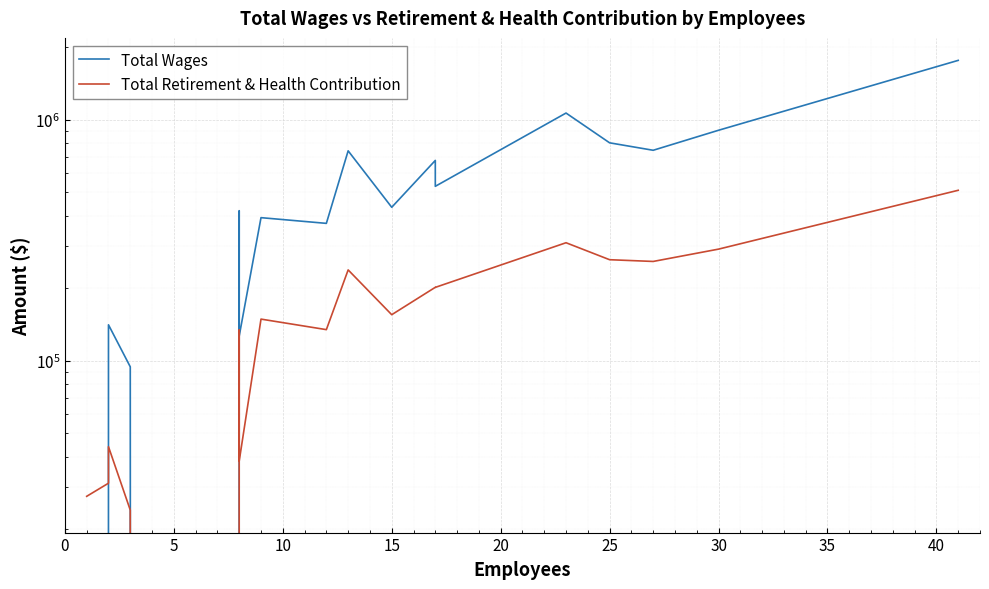

In Total Retirement & Health Contribution, how many points are higher than both neighbors (excluding endpoints)?

6